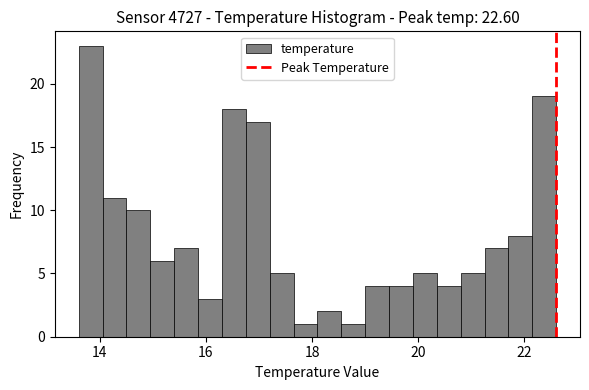

Around what value on the x-axis is the tallest bar? Give the approximate position of its centre, as read against the axis.

13.8